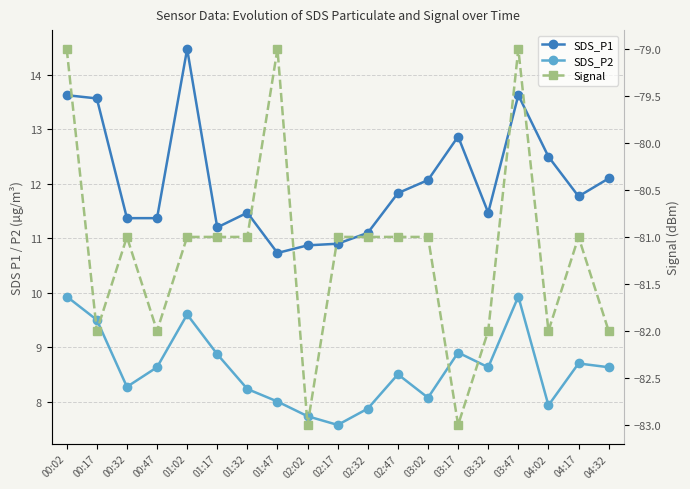

Between 01:47 and 03:17, which is larger?

03:17